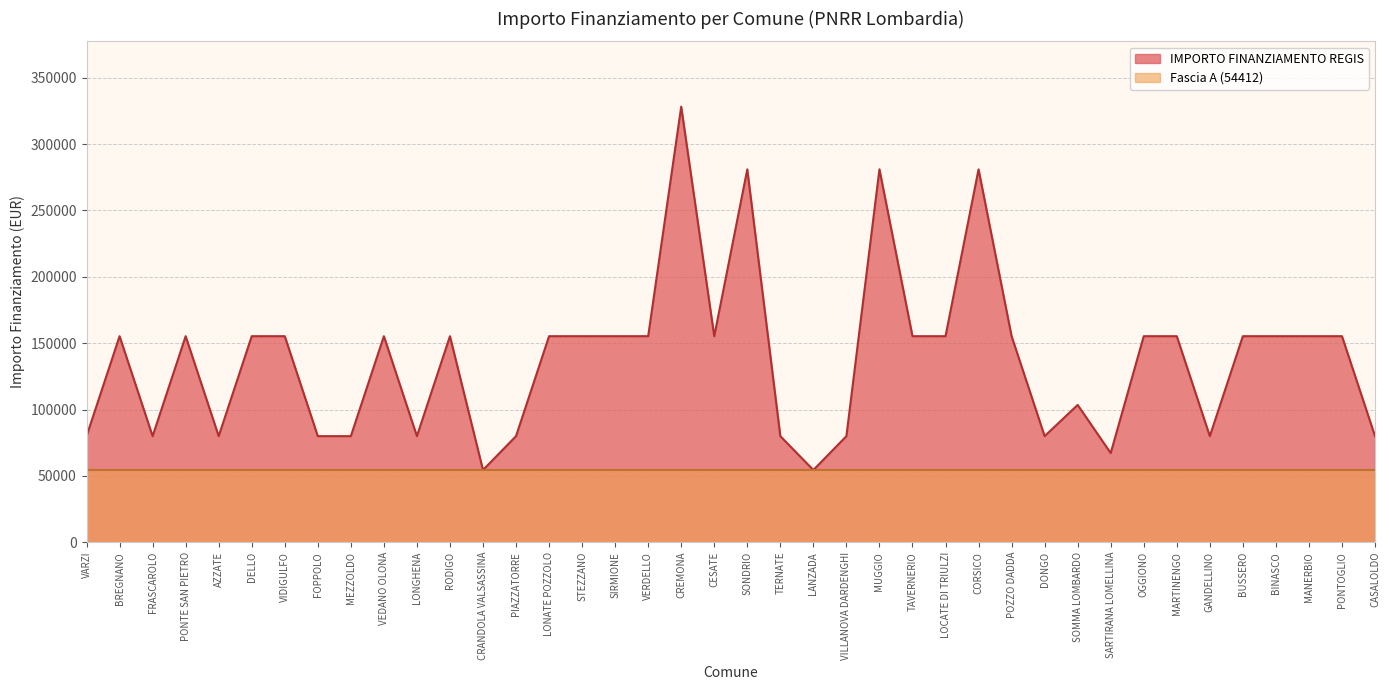

What is the sum of all values?

5514135